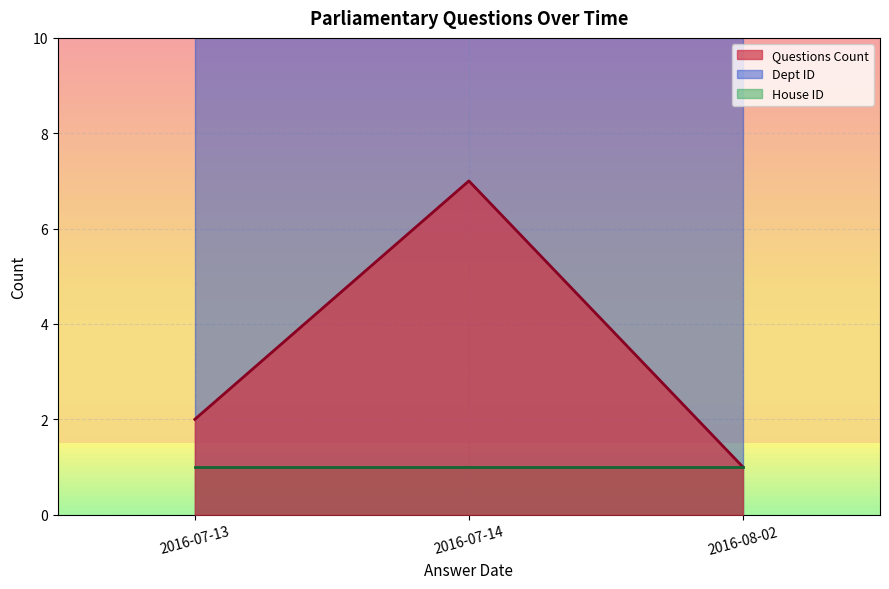

True or false: Questions Count and Dept ID intersect in this chart.

False